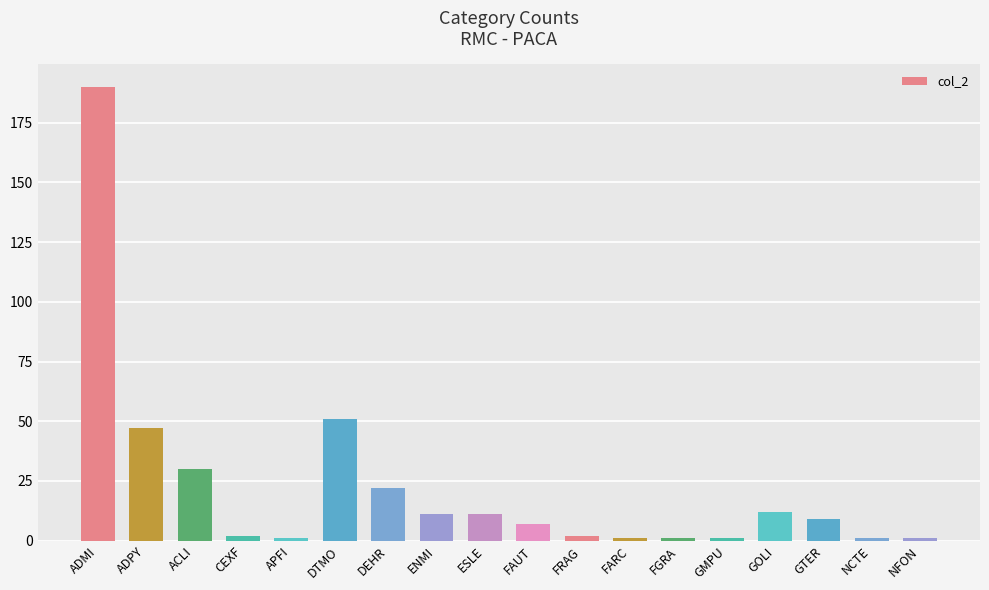

What is the minimum value shown in the chart?

1